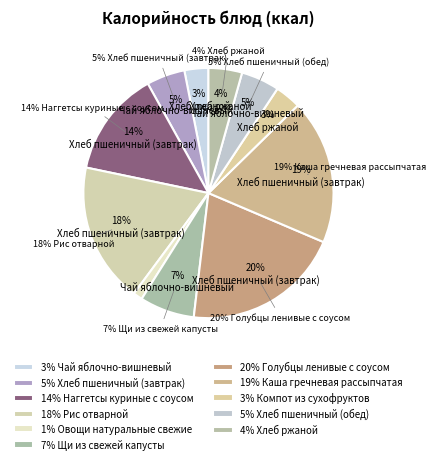

Do Хлеб пшеничный (обед) and Овощи натуральные свежие together represent more than half of the pie?

No